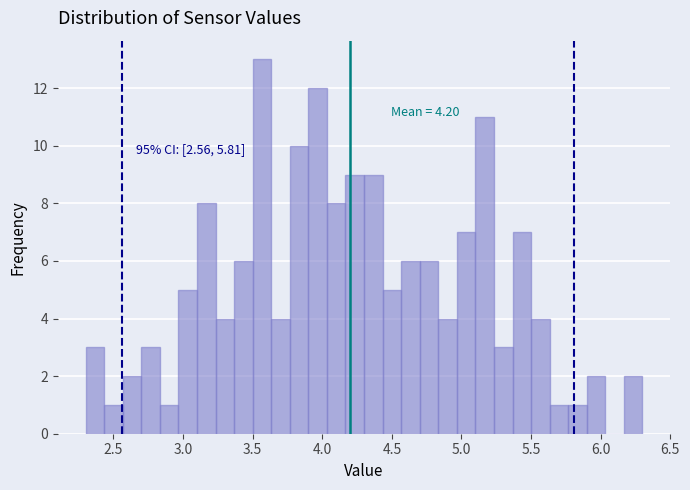

Around what value on the x-axis is the tallest bar? Give the approximate position of its centre, as read against the axis.

3.55